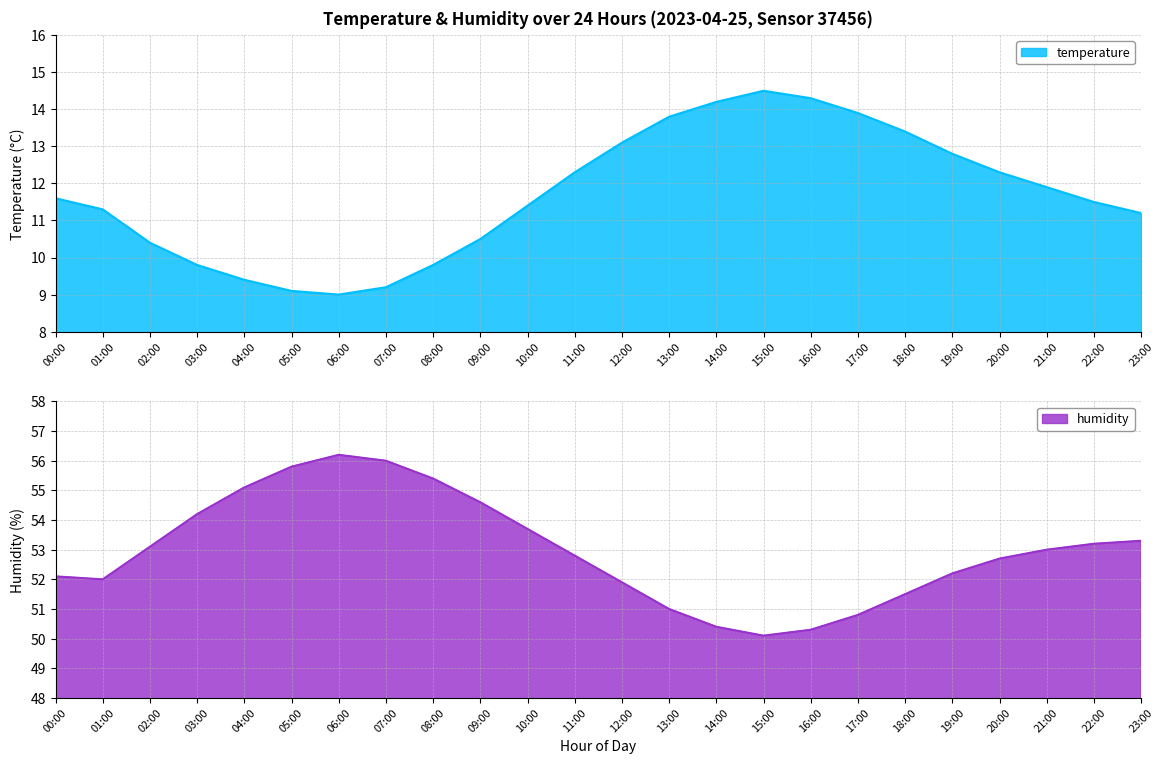

What is the total value across all series at 07:00?

65.2